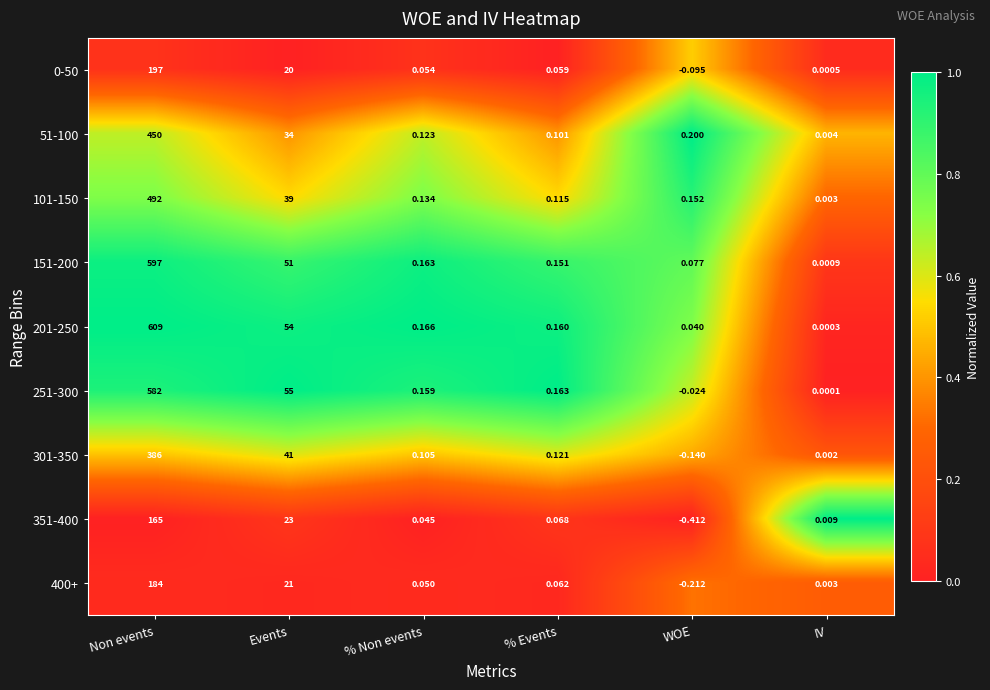

At which category is the sum across all series the highest?

Non events